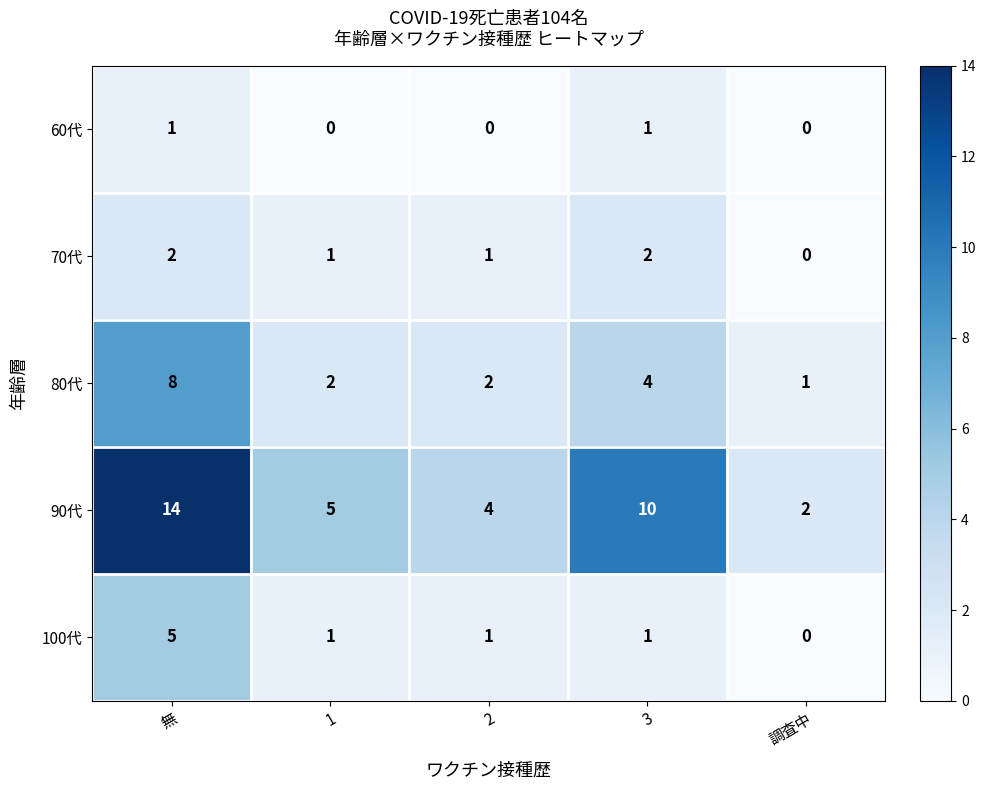

At which category is the sum across all series the highest?

無